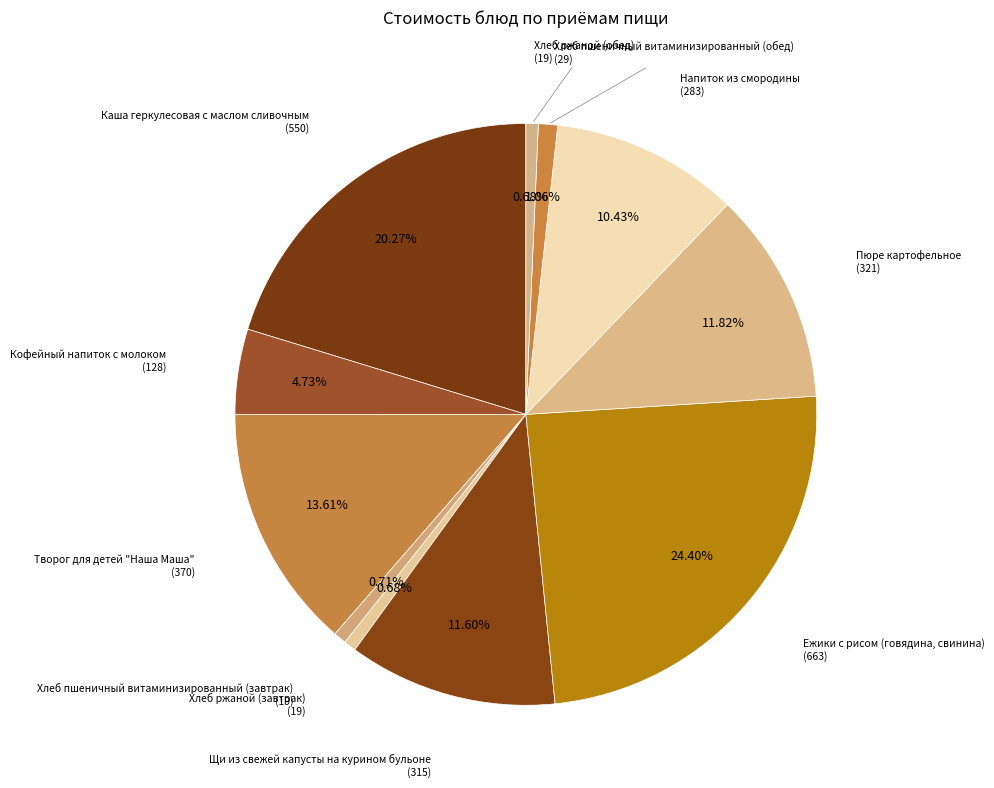

How many slices are in this pie chart?

11